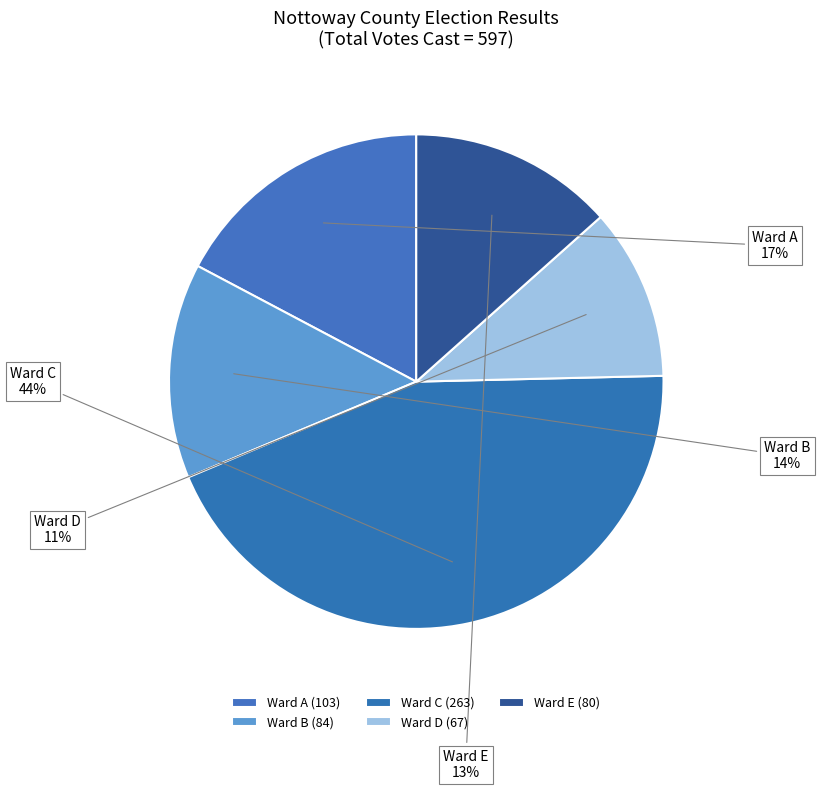

Rank the categories by value from highest to lowest.

Ward C, Ward A, Ward B, Ward E, Ward D